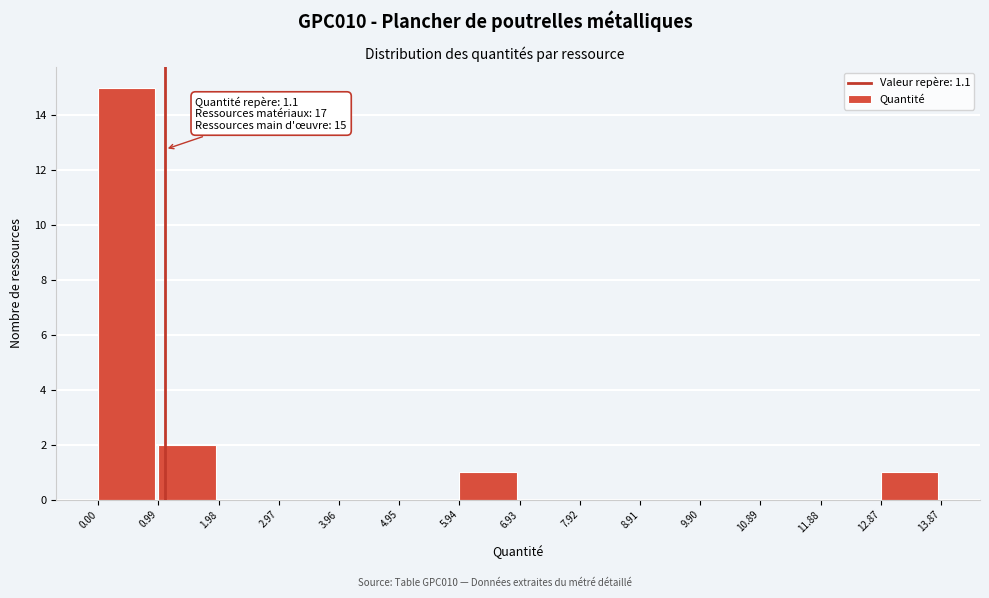

Which range on the x-axis has the tallest bar?

0.00 to 0.99